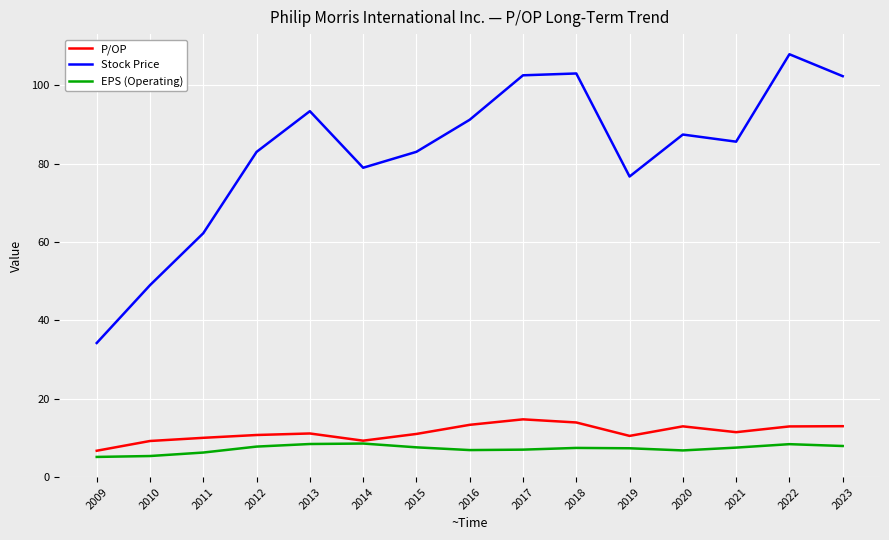

Which series has the largest total across all categories?

Stock Price